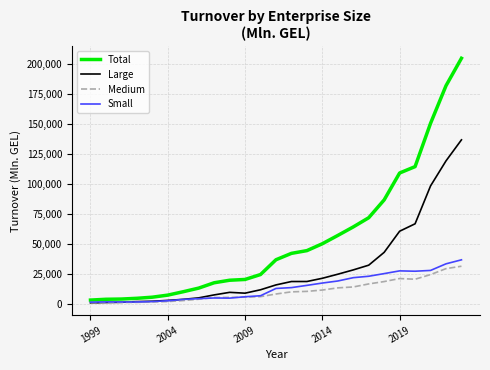

Which series has the largest total across all categories?

Total